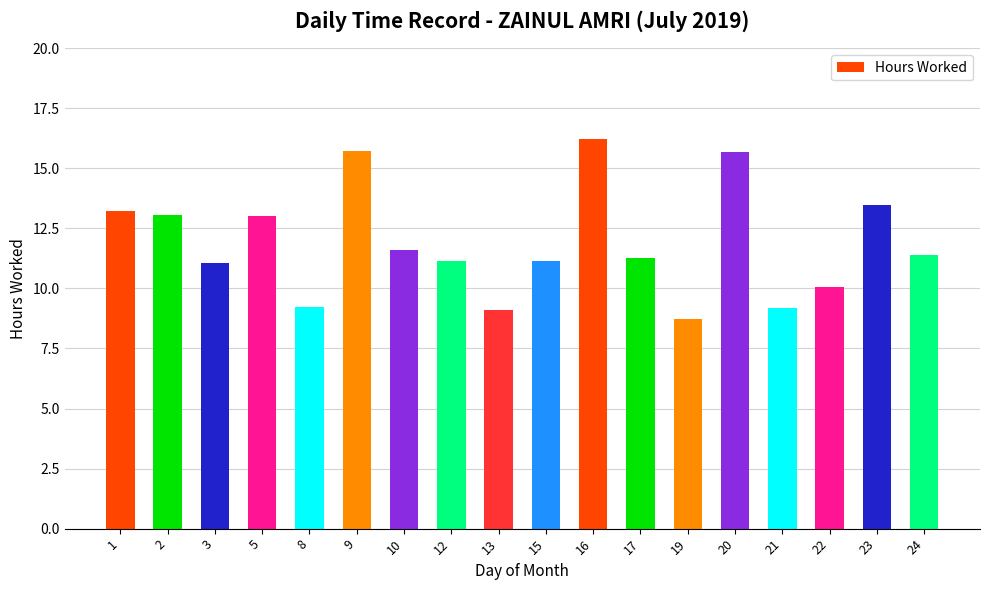

What is the sum of all values?

214.3